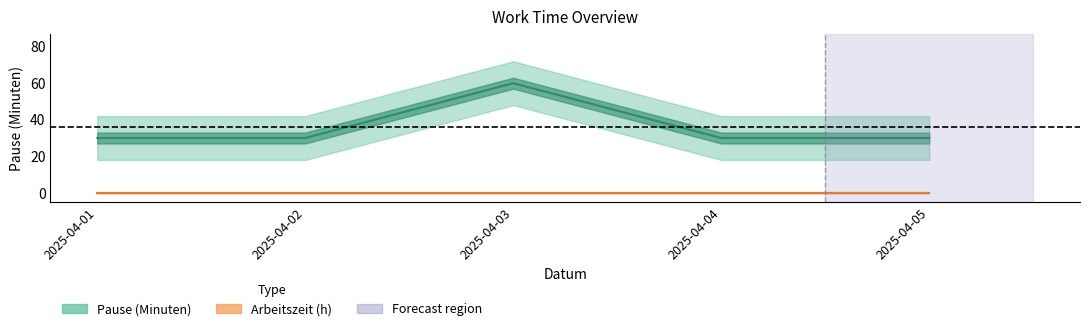

True or false: Arbeitszeit (h) has a value of 0 at 2025-04-04.

True